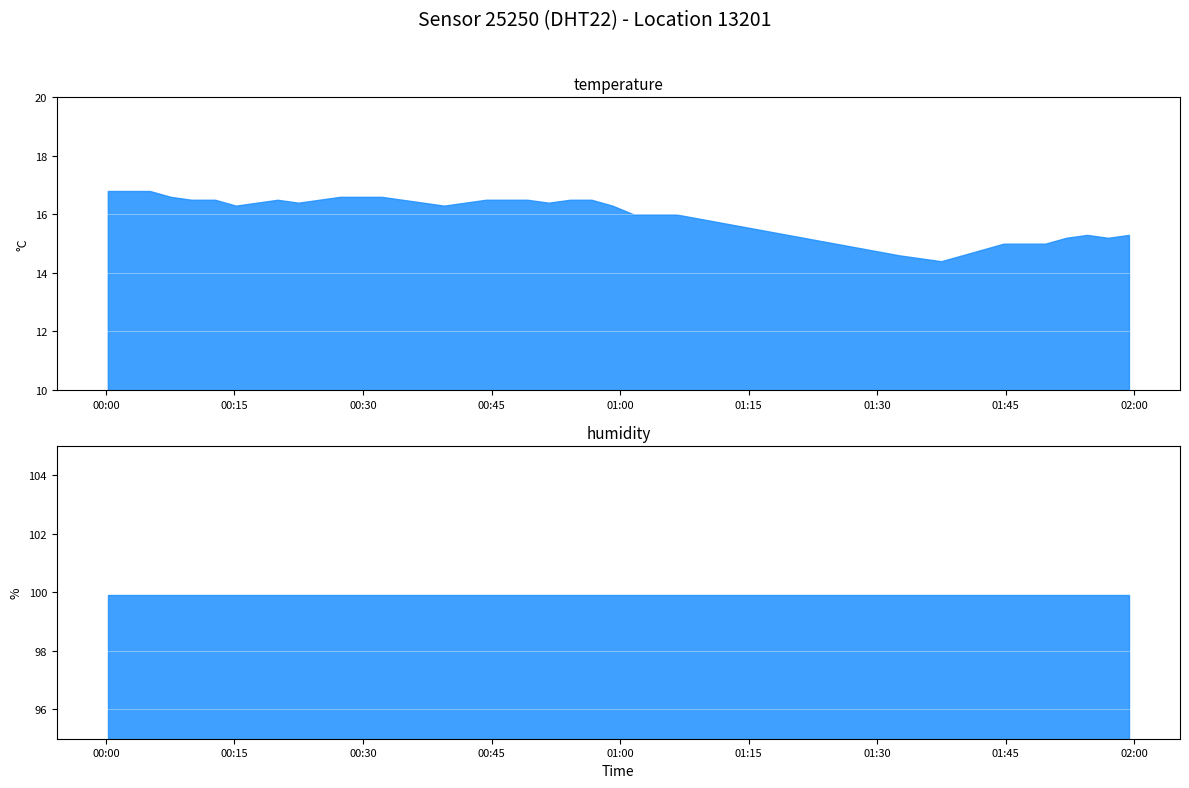

List the labels in order of temperature value, largest first.

0, 1, 2, 3, 11, 12, 13, 4, 5, 8, 10, 14, 18, 19, 20, 22, 23, 7, 9, 15, 17, 21, 6, 16, 24, 25, 26, 27, 37, 39, 36, 38, 33, 34, 35, 32, 28, 31, 29, 30